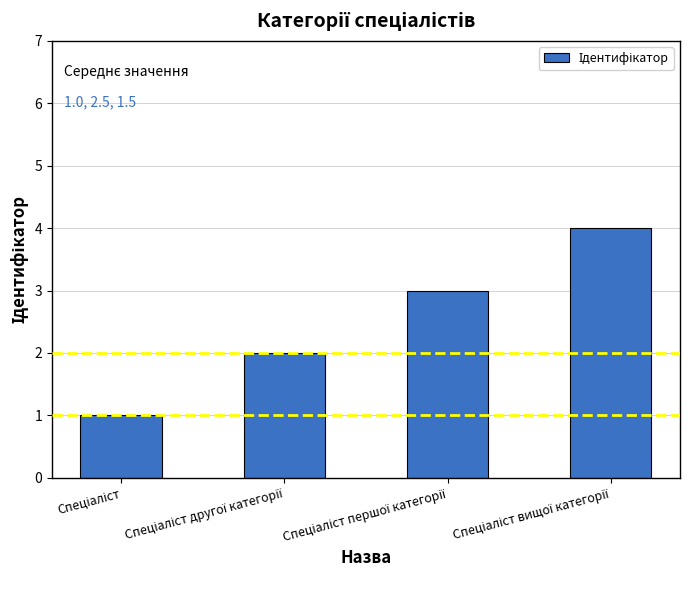

What is the maximum value shown in the chart?

4